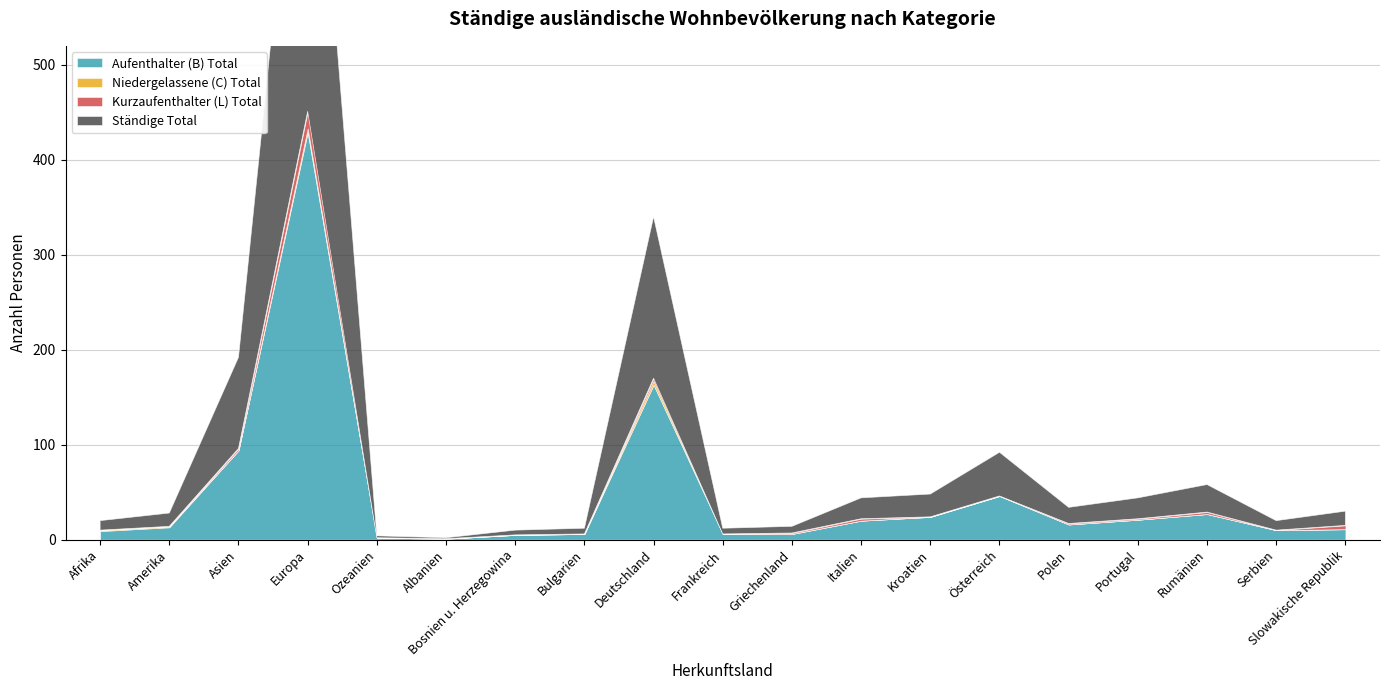

Where is the first local maximum for Aufenthalter (B) Total?

Europa